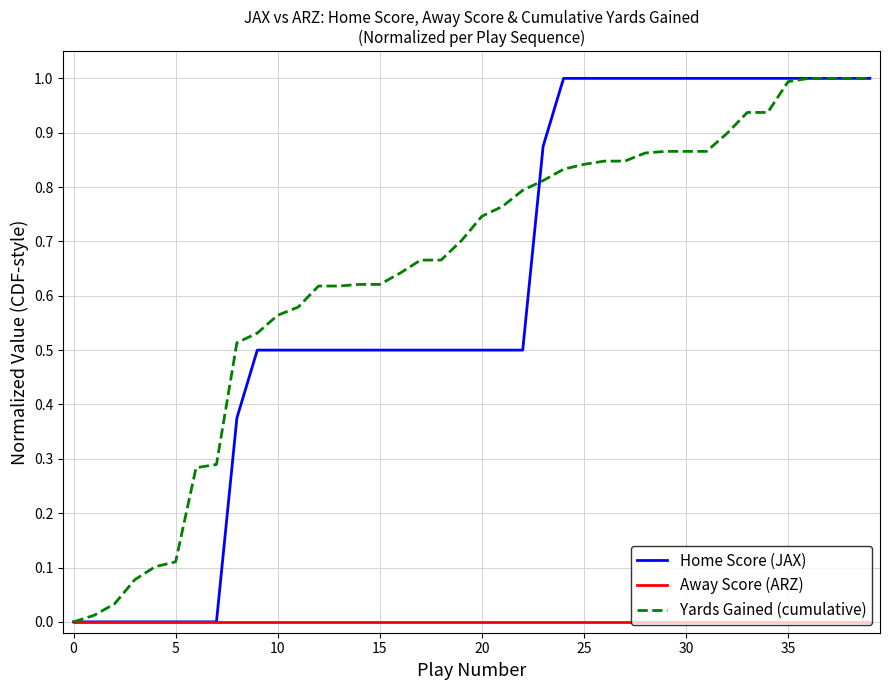

What is the difference between the maximum and minimum values in the Yards Gained (cumulative) series?

1.0